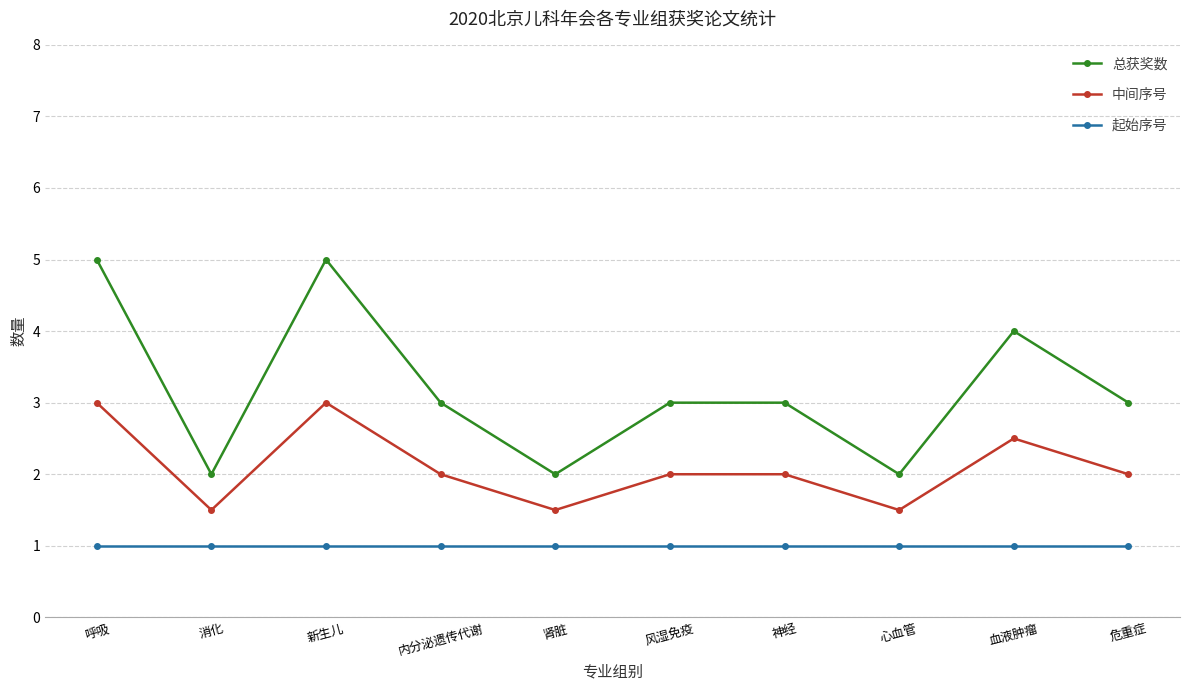

Between 风湿免疫 and 血液肿瘤, which series saw the biggest shift?

总获奖数